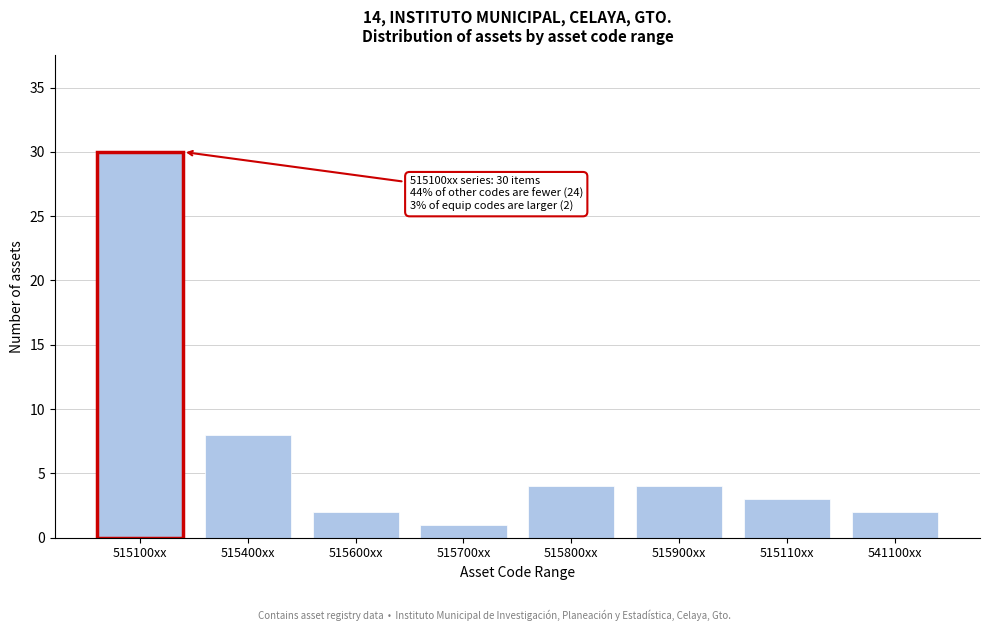

Reading left to right, list all the values displayed in this chart.

30	8	2	1	4	4	3	2